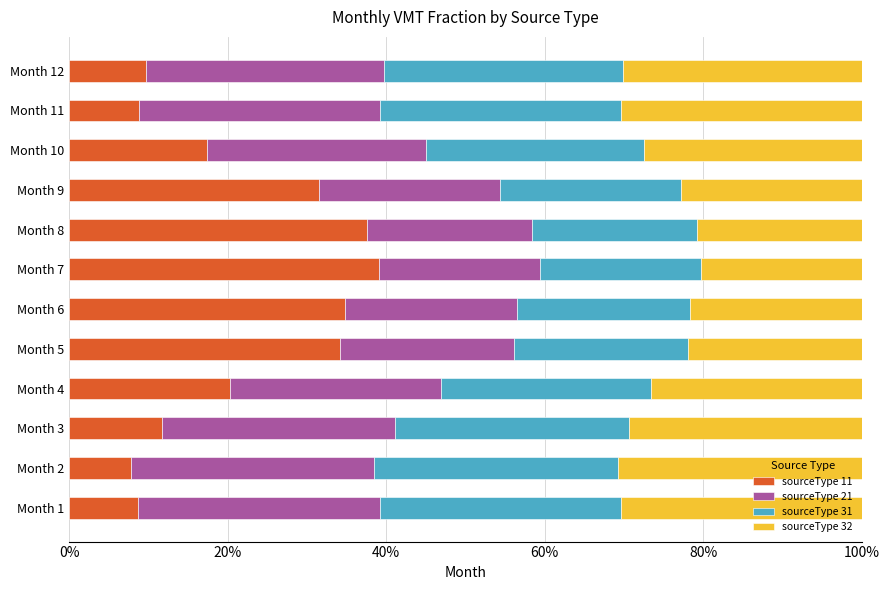

What is the maximum value for sourceType 11?

39.0